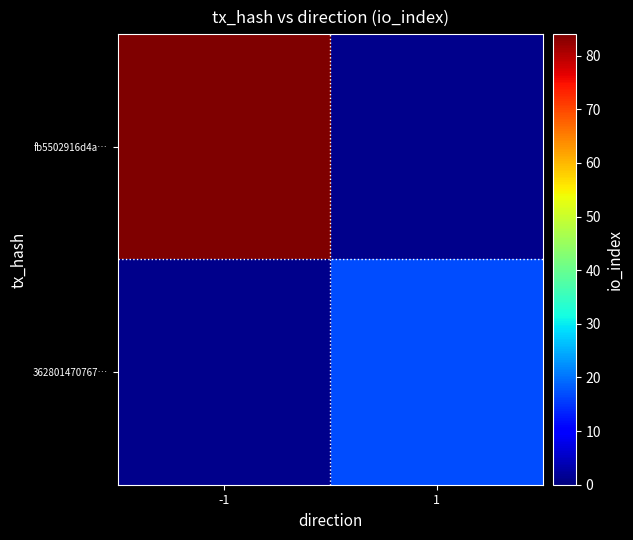

Rank the series by their maximum value, from highest to lowest.

fb5502916d4a…, 362801470767…